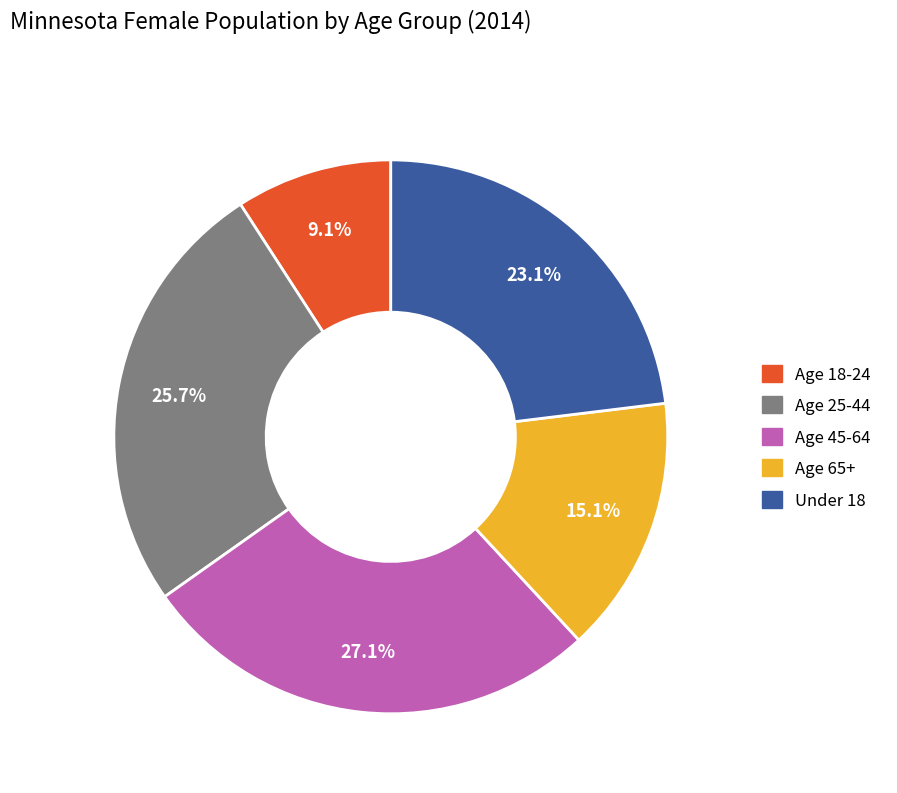

Count the number of slices in the pie.

5